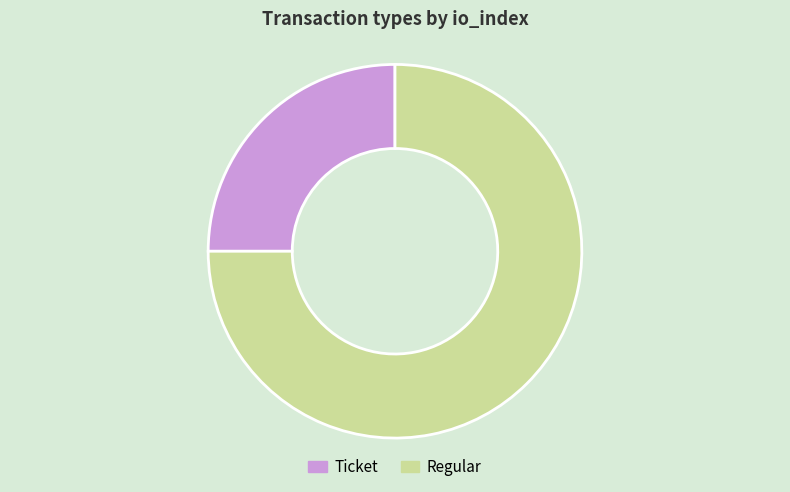

Rank the categories by value from lowest to highest.

Ticket, Regular